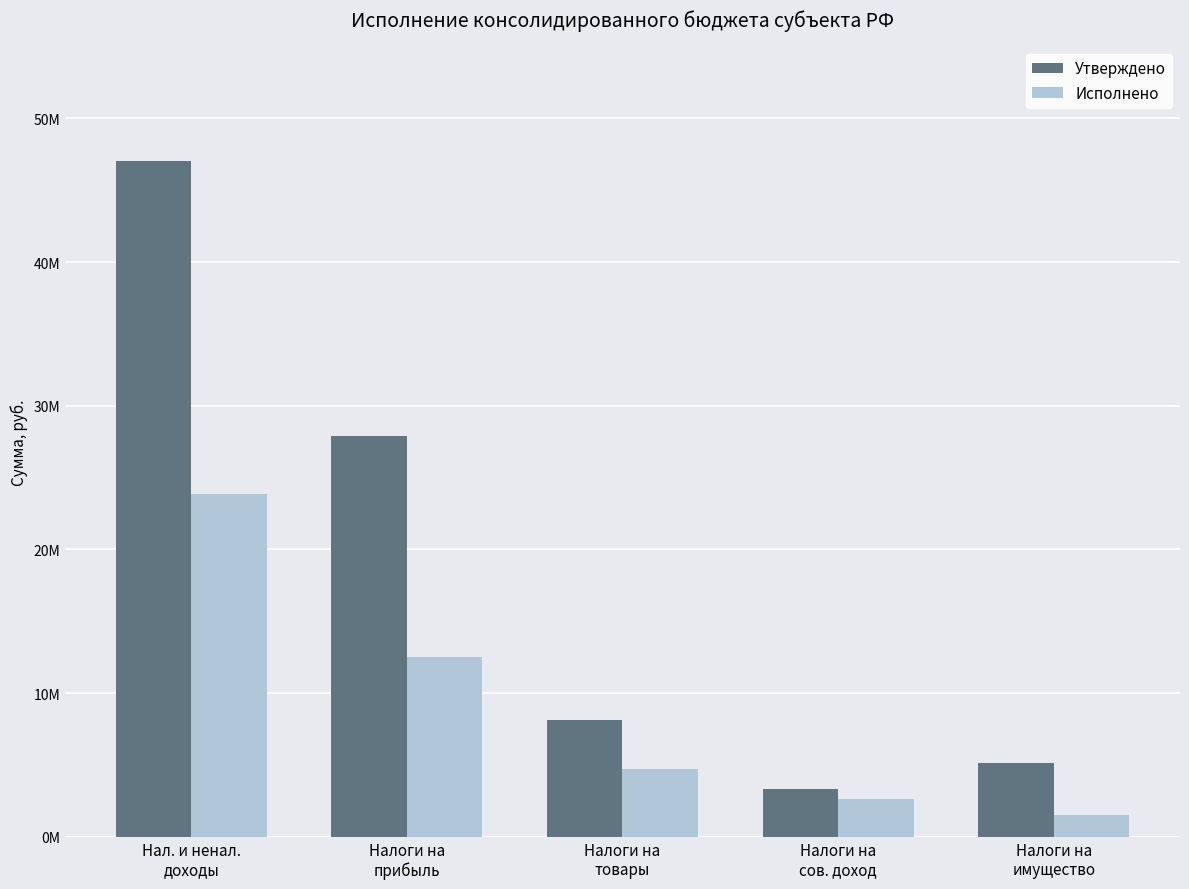

Which series has the largest range (max minus min)?

Утверждено